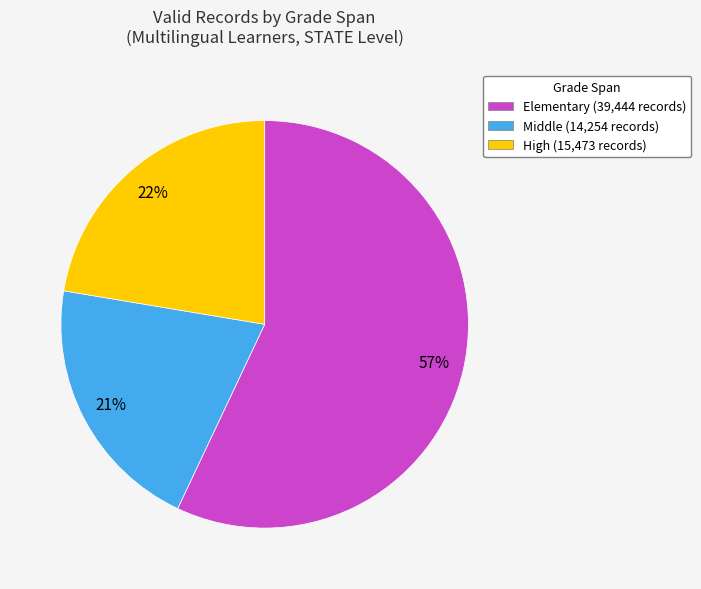

What is the smallest slice in the pie chart?

Middle